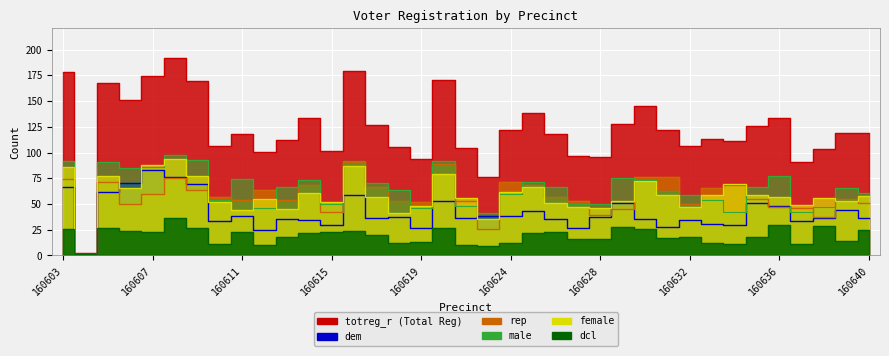

The value of female at 160631 is 14. True or false?

False